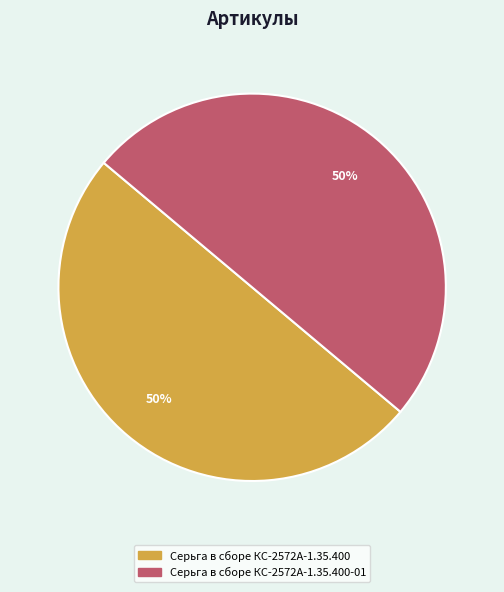

To the nearest percent, what is the average slice percentage?

50%